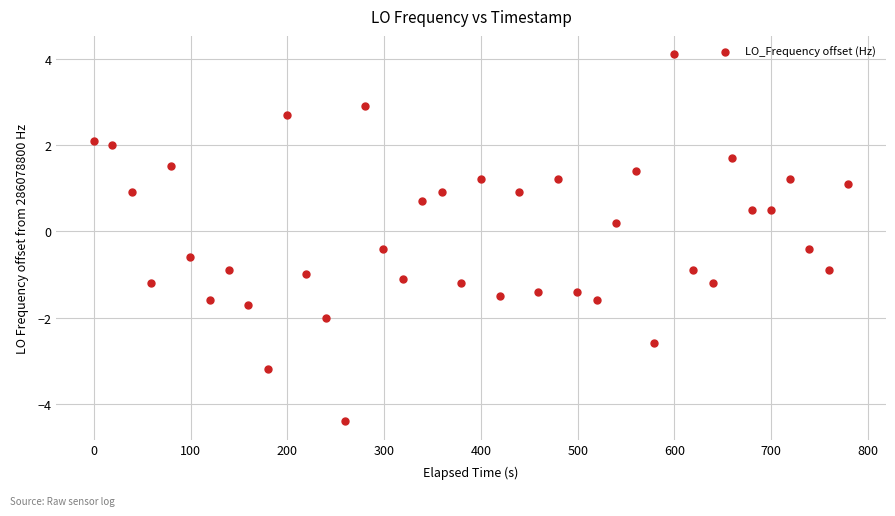

What is the range of X values (max minus min)?

779.6